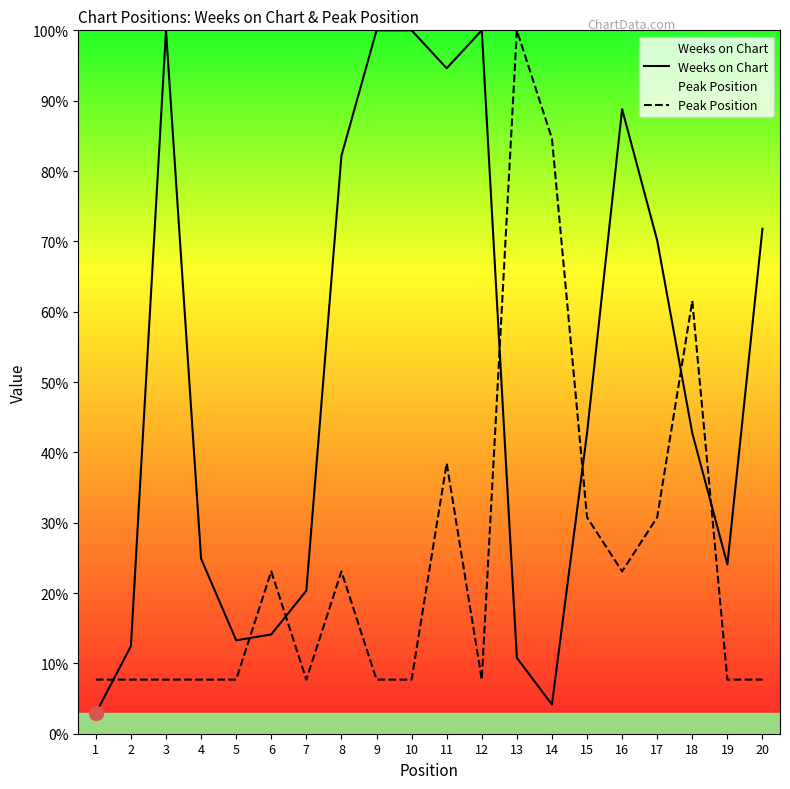

What value does the Weeks on Chart series have at 5?

13.3